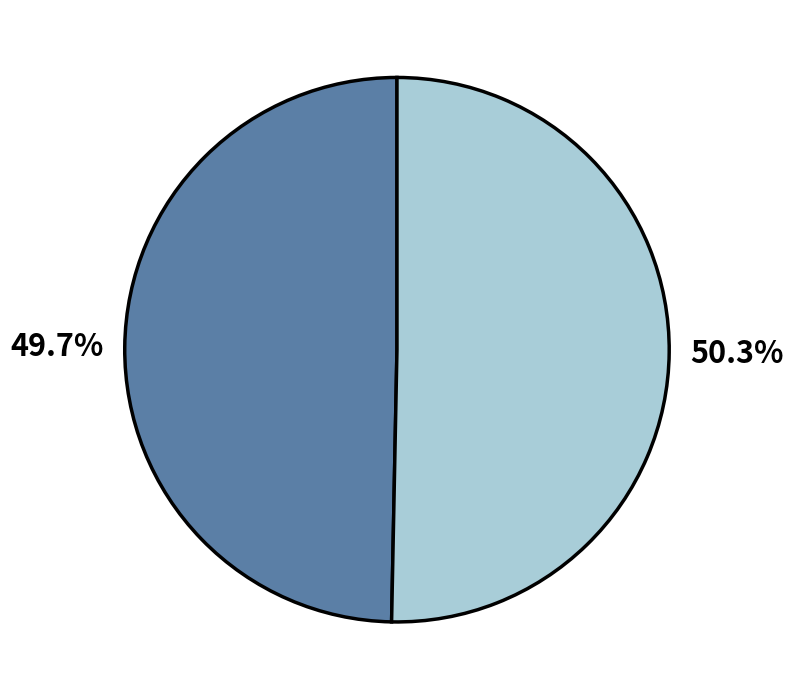

Is there a majority slice in this chart?

Yes